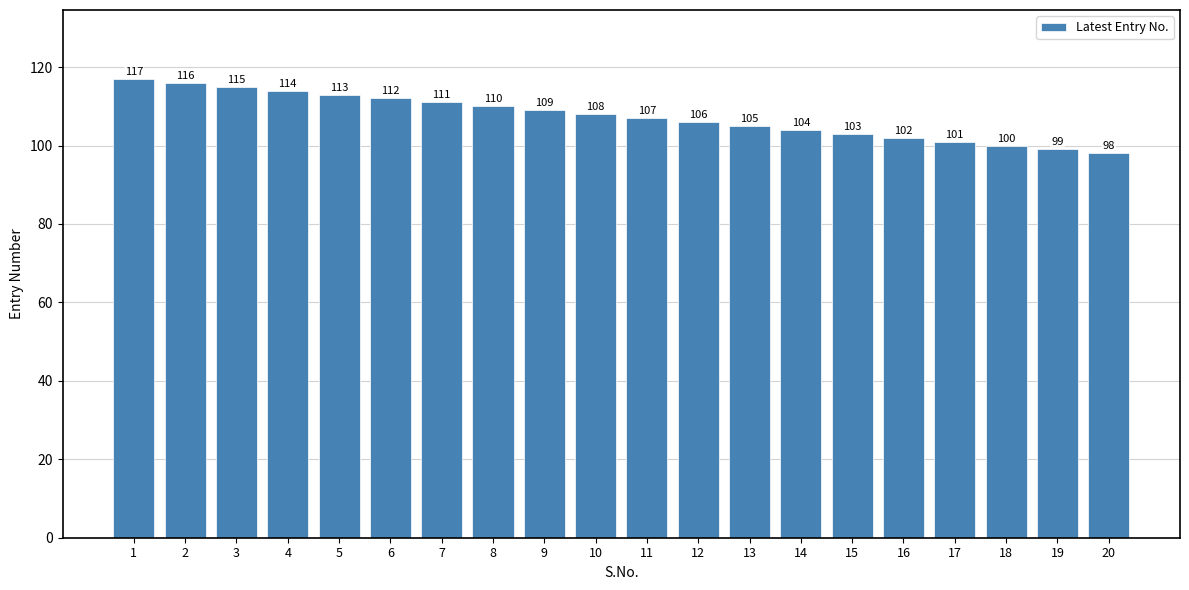

Reading left to right, extract all data points from this chart.

1=117	2=116	3=115	4=114	5=113	6=112	7=111	8=110	9=109	10=108	11=107	12=106	13=105	14=104	15=103	16=102	17=101	18=100	19=99	20=98